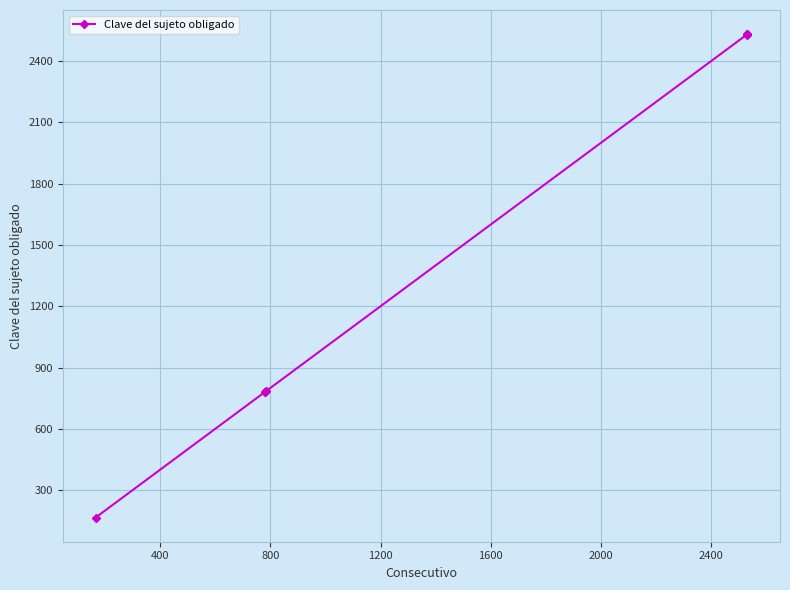

What is the maximum value shown in the chart?

2531